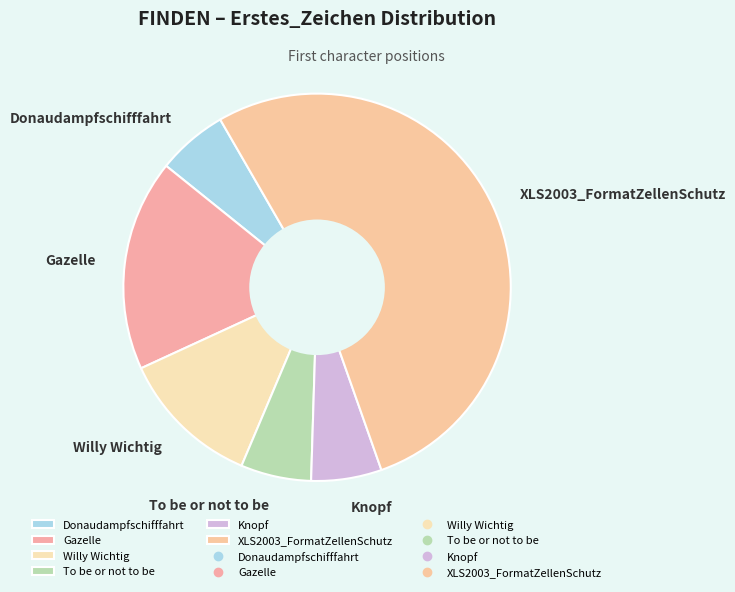

True or false: Gazelle accounts for 18% of the total.

True